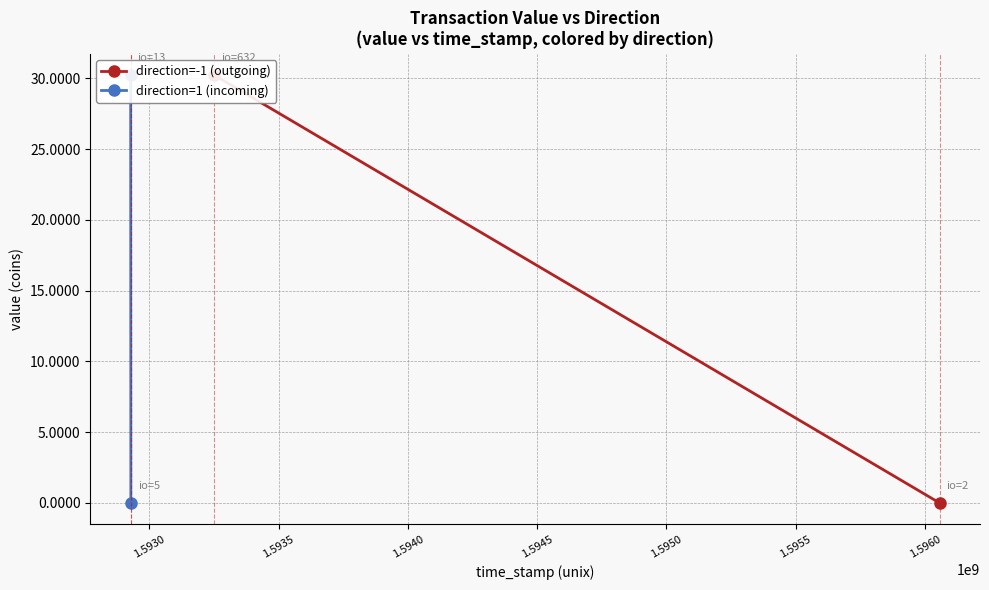

Which series has the widest spread of values?

direction=-1 (outgoing)